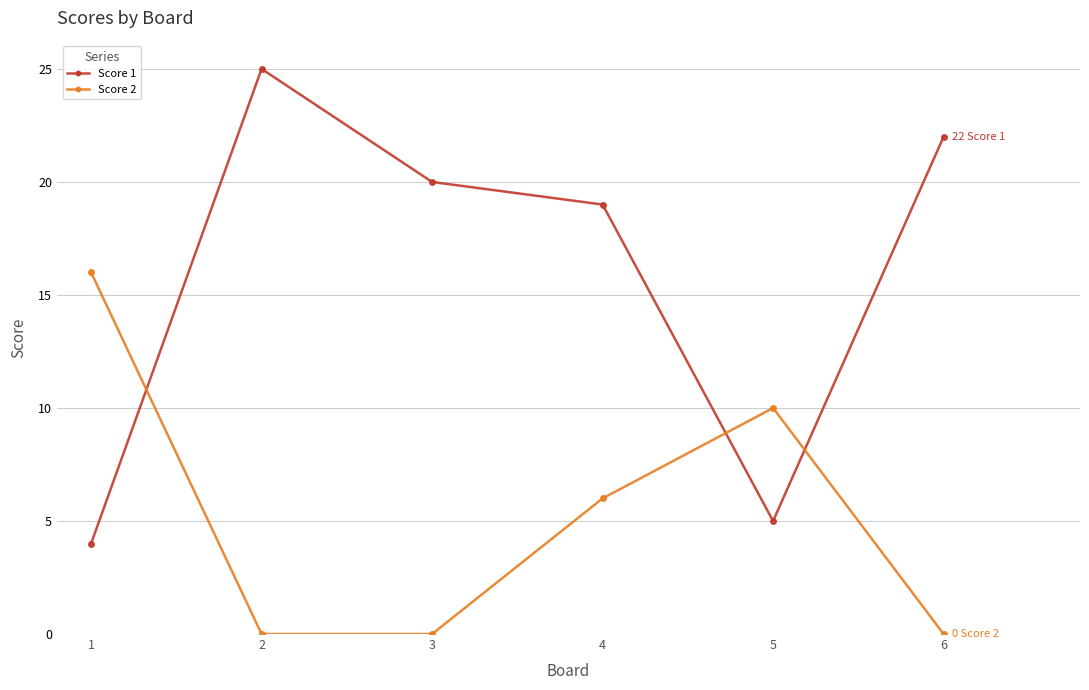

After their last crossing, which series has the higher values: Score 2 or Score 1?

Score 1